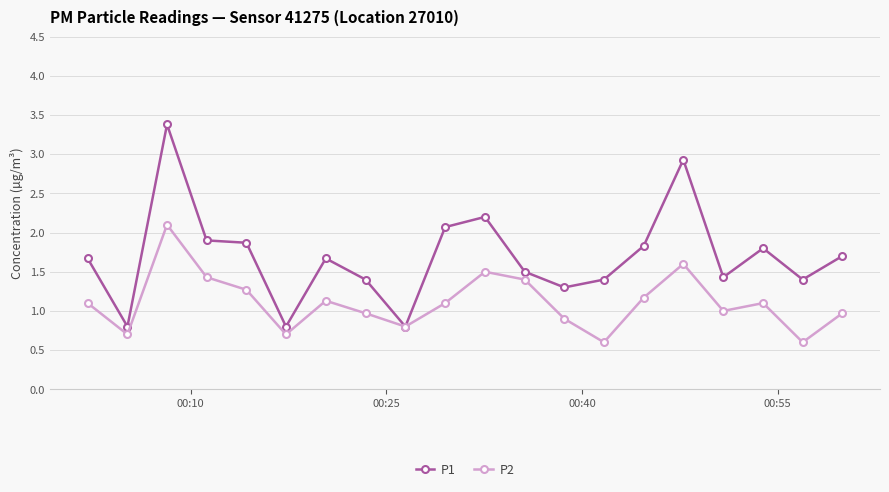

Reading left to right, transcribe all the data shown in this chart.

P1: 1.7	0.8	3.4	1.9	1.9	0.8	1.7	1.4	0.8	2.1	2.2	1.5	1.3	1.4	1.8	2.9	1.4	1.8	1.4	1.7
P2: 1.1	0.7	2.1	1.4	1.3	0.7	1.1	1.0	0.8	1.1	1.5	1.4	0.9	0.6	1.2	1.6	1.0	1.1	0.6	1.0